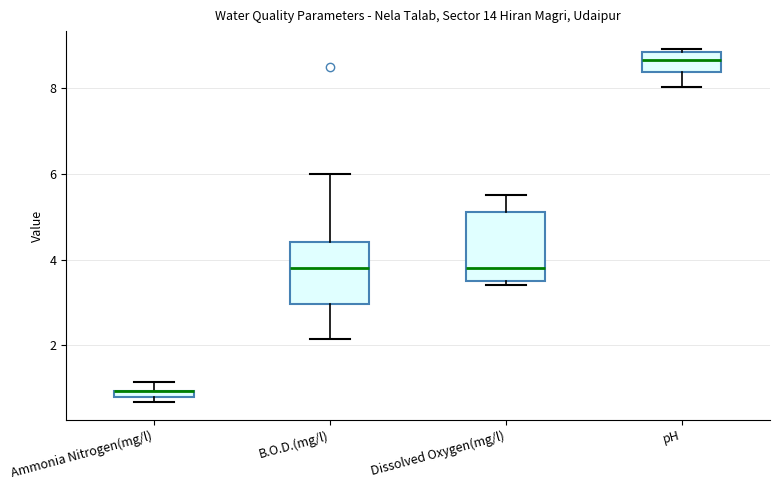

Where is the upper edge of the box for Ammonia Nitrogen(mg/l) on the y-axis? The values are not printed on the chart, so give them approximately, as read against the axis.

1.0